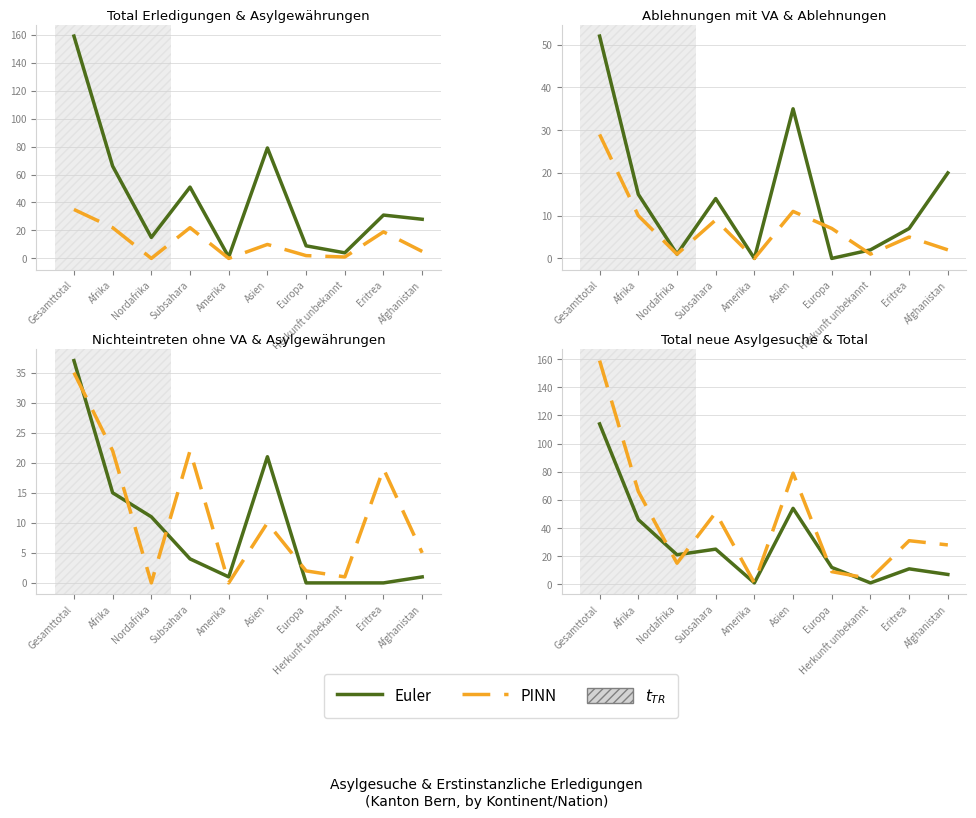

Reading left to right, extract all data points from this chart.

Euler: 114	46	21	25	1	54	12	1	11	7
PINN: 159	66	15	51	1	79	9	4	31	28